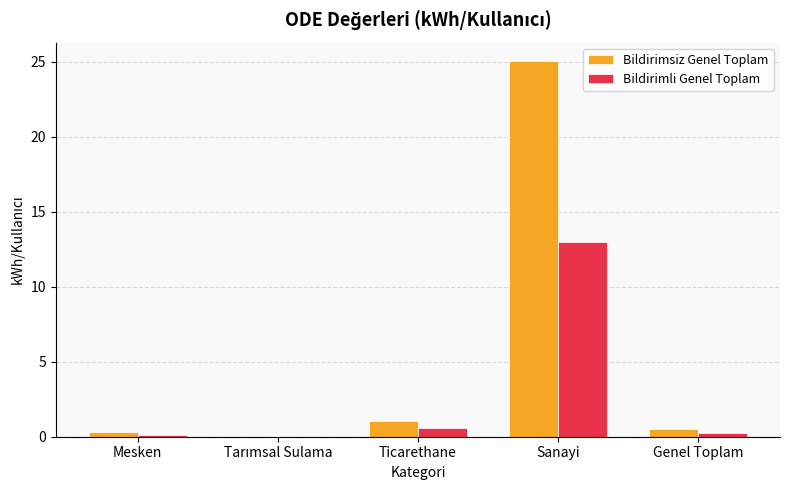

Which category has the highest value across all series?

Sanayi